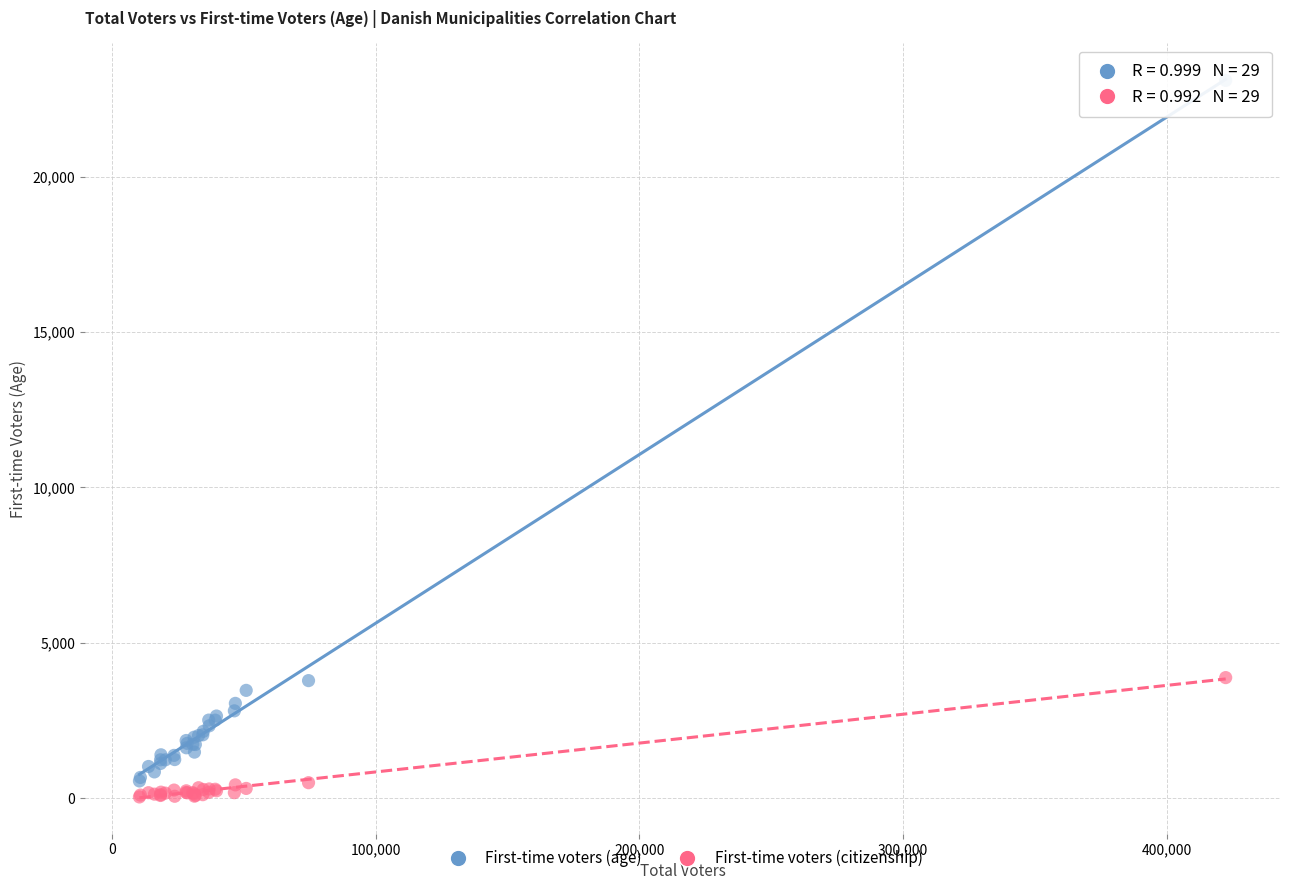

Which series has the largest Y range (max minus min)?

First-time voters (age)